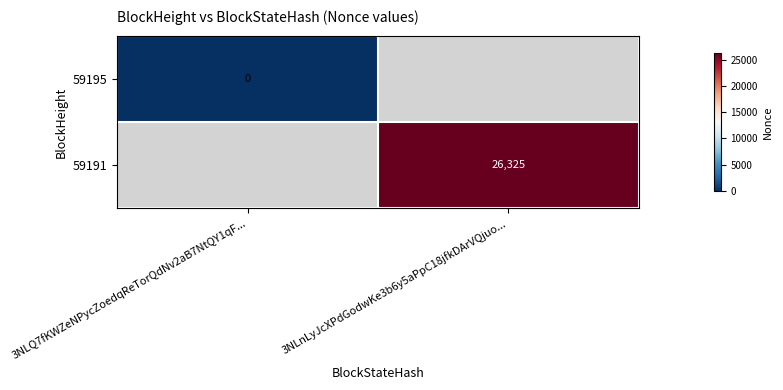

The 59191 series shows 40627 at 3NLnLyJcXPdGodwKe3b6y5aPpC18jfkDArVQjuo.... True or false?

False